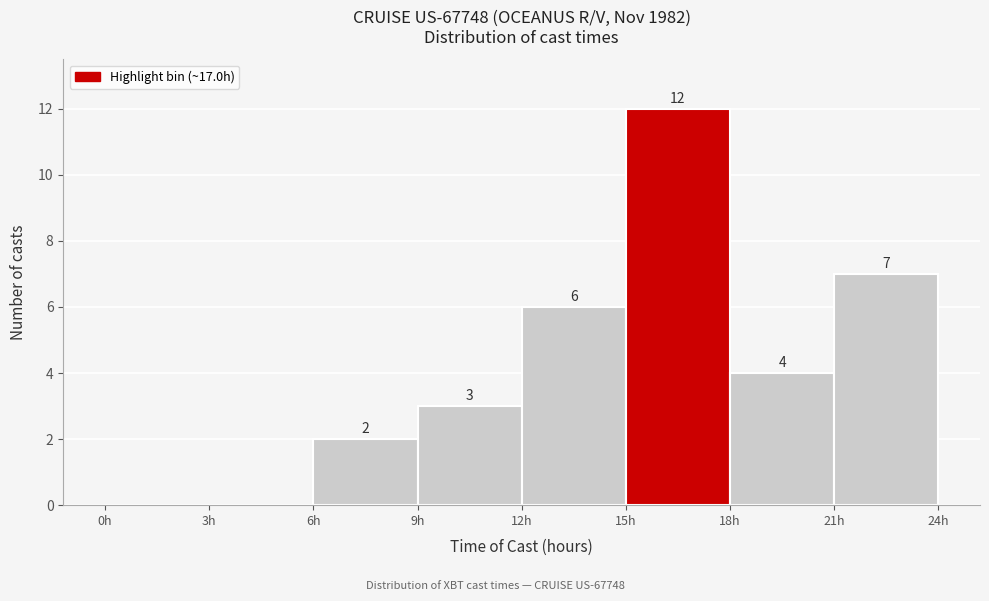

Over which range of the x-axis is the bar tallest?

15 to 18